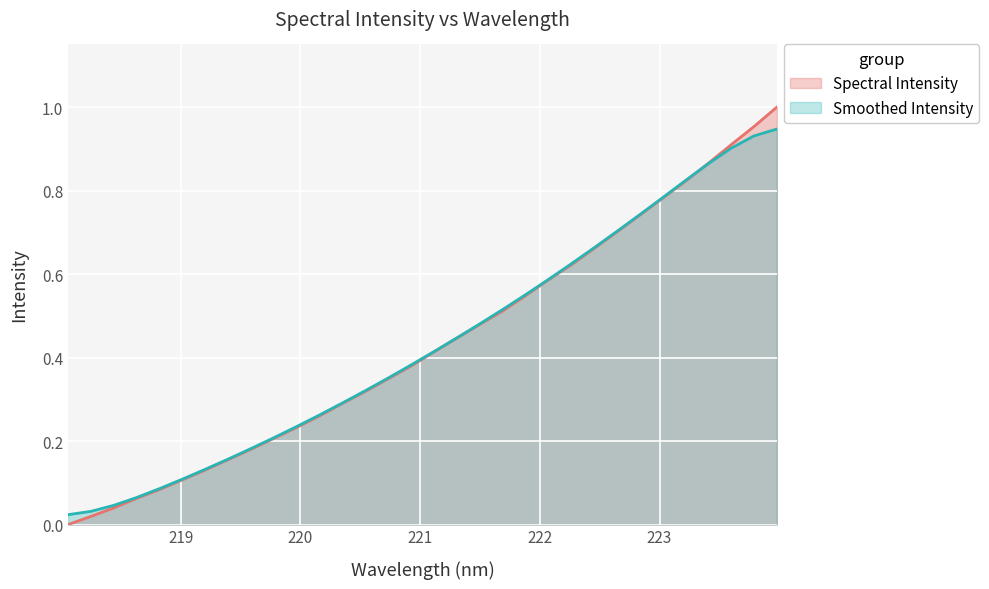

Which series has the largest range (max minus min)?

Spectral Intensity